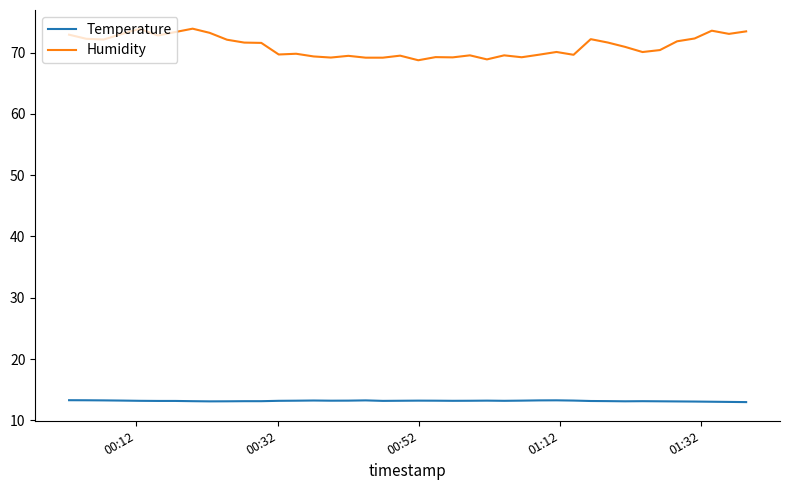

True or false: Temperature and Humidity cross at least once.

False